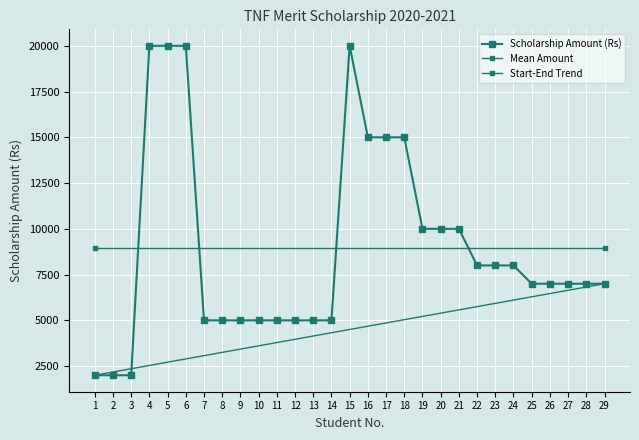

What value does the data have at 14?

5000